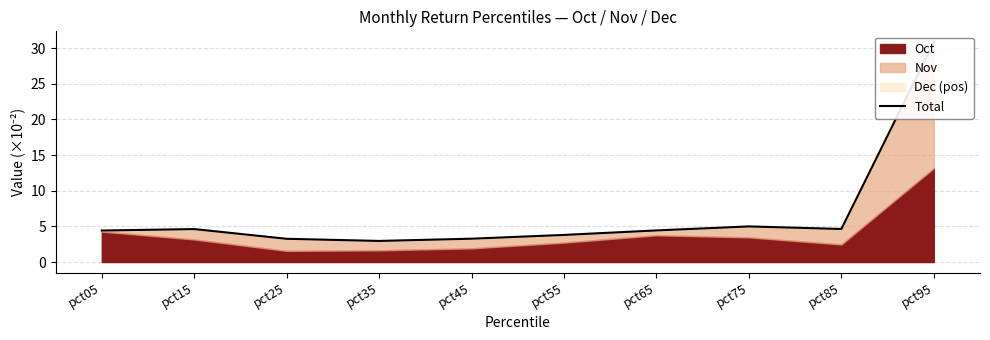

True or false: the data shows 5.0 at pct75.

True